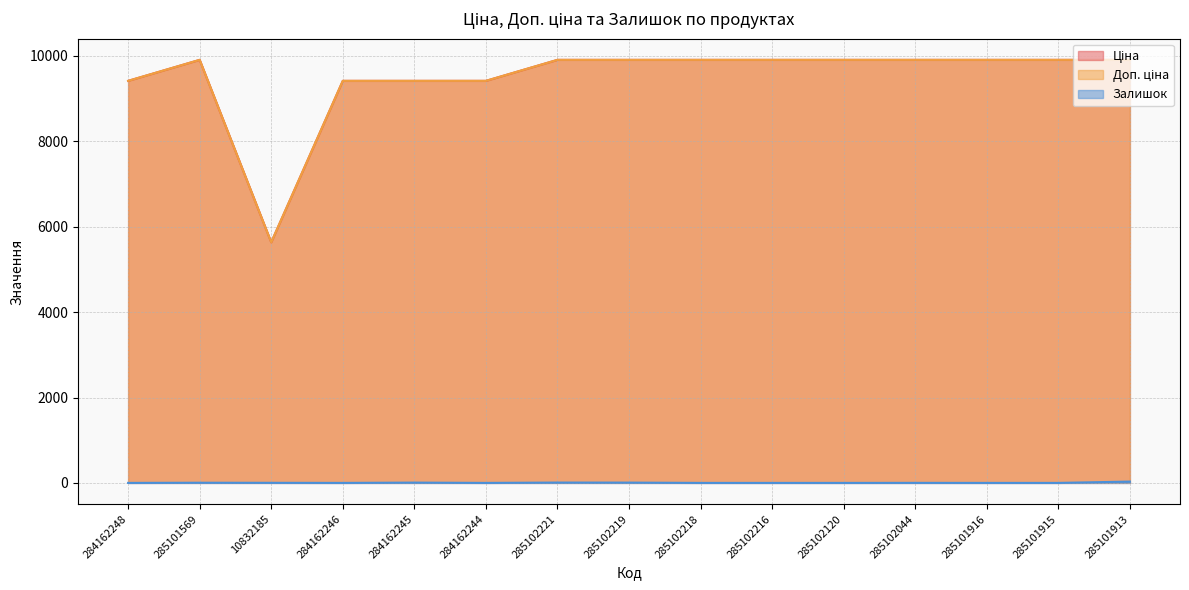

Reading left to right, what are all the values shown in this chart?

Ціна: 9416.9	9908.5	5636.0	9416.9	9416.9	9416.9	9908.5	9908.5	9908.5	9908.5	9908.5	9908.5	9908.5	9908.5	9908.5
Доп. ціна: 9416.9	9908.5	5636.0	9416.9	9416.9	9416.9	9908.5	9908.5	9908.5	9908.5	9908.5	9908.5	9908.5	9908.5	9908.5
Залишок: 0.0	4.0	2.0	0.0	7.0	0.0	8.0	7.0	0.0	0.0	0.0	1.0	0.0	0.0	31.0